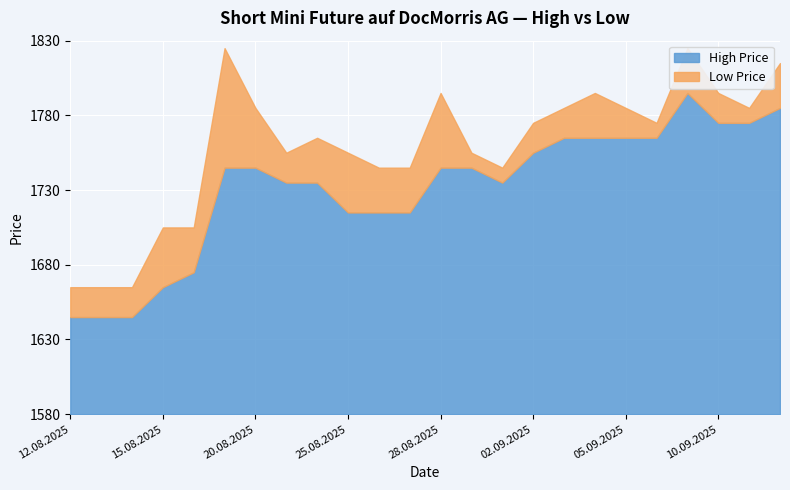

What are all the series names shown in the legend?

High, Low